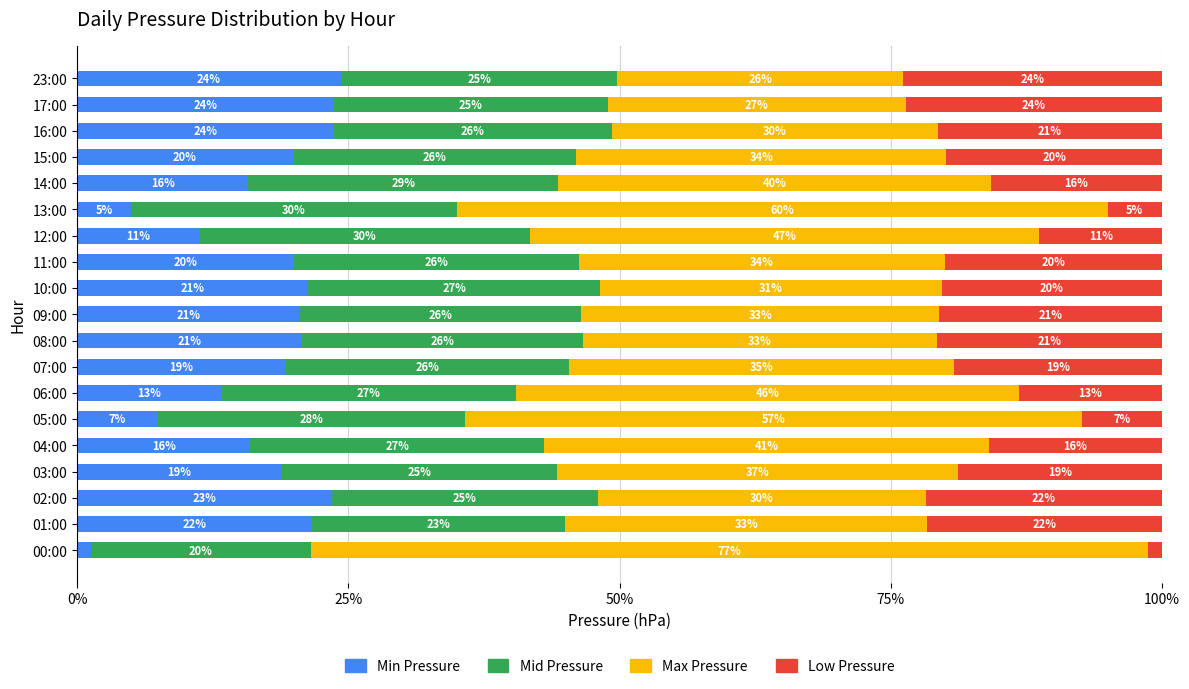

What are all the series names shown in the legend?

Min Pressure, Mid Pressure, Max Pressure, Low Pressure